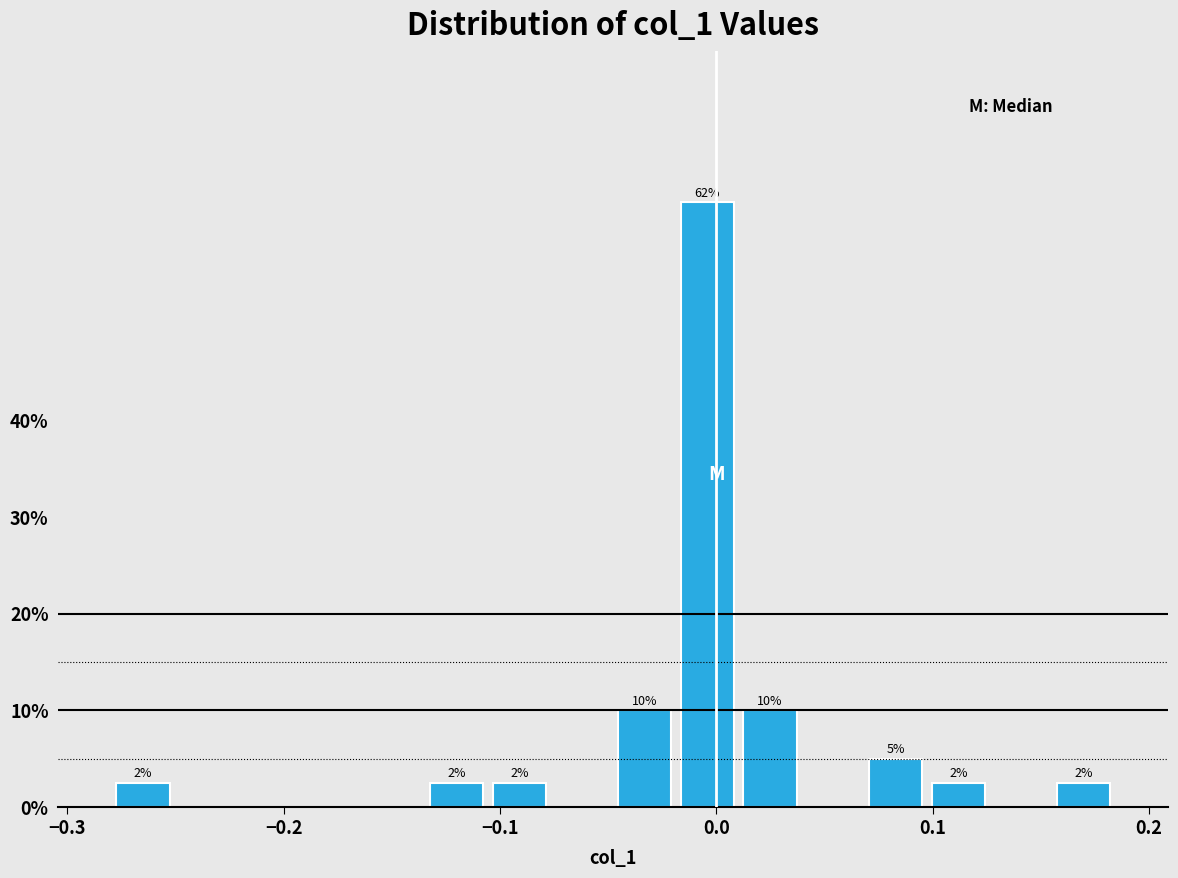

Read against the x-axis, roughly where is the centre of the tallest bar?

0.00